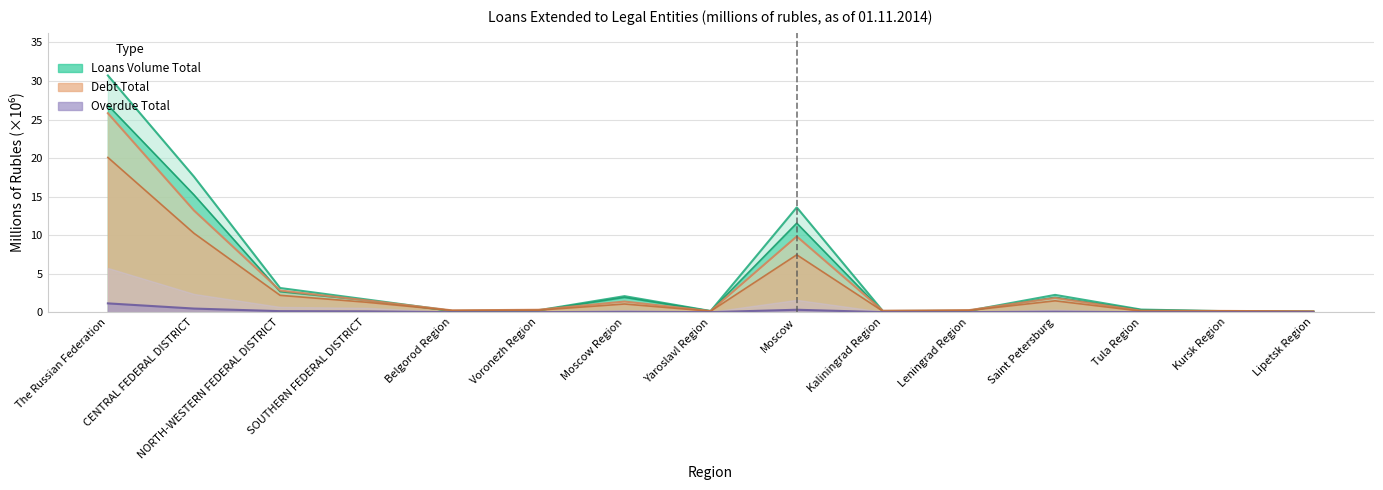

At which label does Loans Volume Total reach its peak?

The Russian Federation